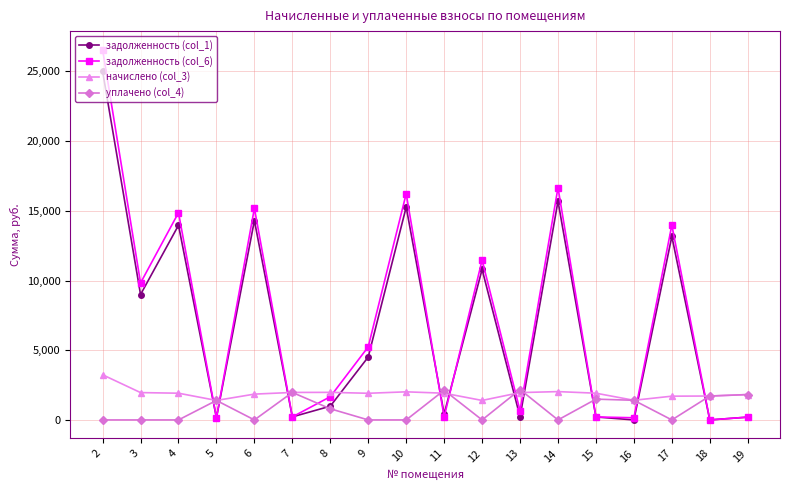

After their last crossing, which series has the higher values: задолженность (col_1) or уплачено (col_4)?

уплачено (col_4)